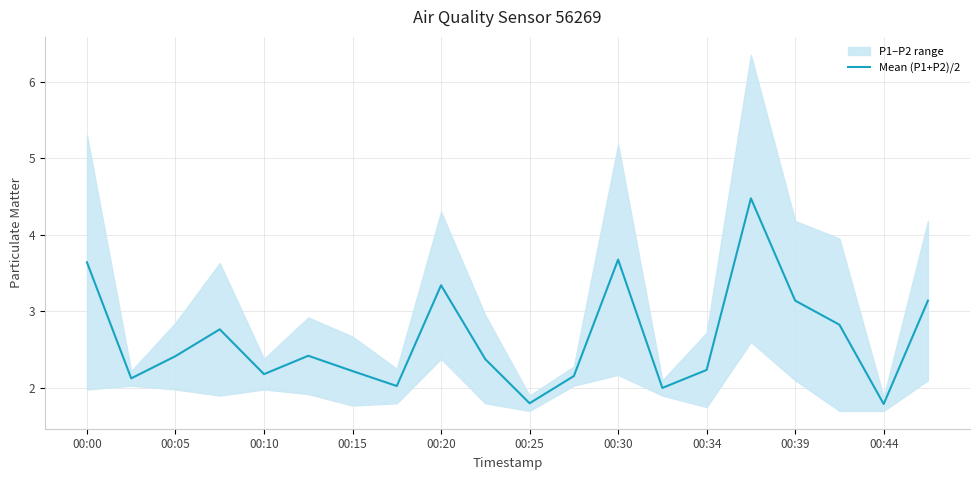

What is the lowest value of the Mean (P1+P2)/2 series?

1.8